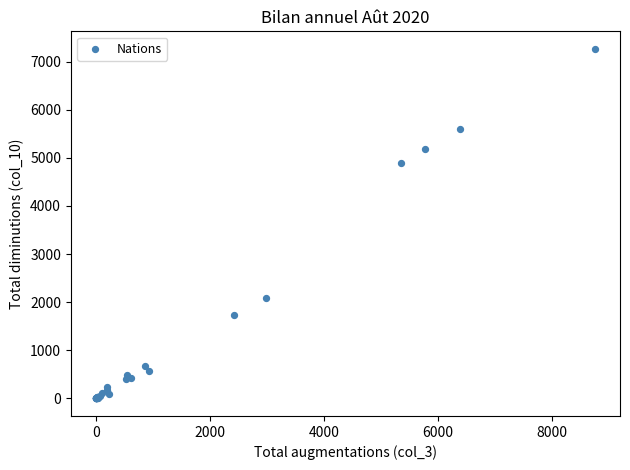

What Y value in the scatter plot is closest to 3633?

4887